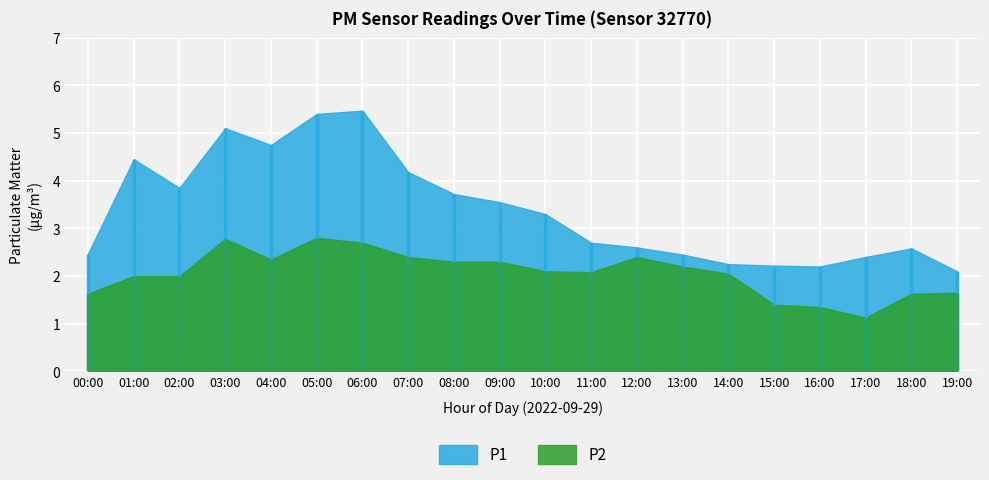

Reading left to right, list all the values displayed in this chart.

P1: 00:00=2.5	01:00=4.5	02:00=3.9	03:00=5.1	04:00=4.8	05:00=5.4	06:00=5.5	07:00=4.2	08:00=3.7	09:00=3.5	10:00=3.3	11:00=2.7	12:00=2.6	13:00=2.5	14:00=2.2	15:00=2.2	16:00=2.2	17:00=2.4	18:00=2.6	19:00=2.1
P2: 00:00=1.6	01:00=2.0	02:00=2.0	03:00=2.8	04:00=2.4	05:00=2.8	06:00=2.7	07:00=2.4	08:00=2.3	09:00=2.3	10:00=2.1	11:00=2.1	12:00=2.4	13:00=2.2	14:00=2.0	15:00=1.4	16:00=1.4	17:00=1.1	18:00=1.6	19:00=1.6